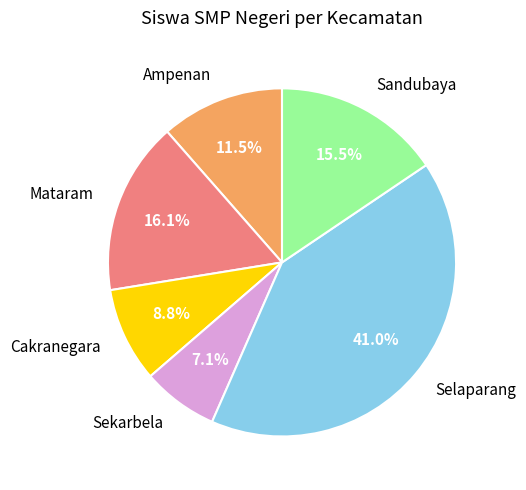

To the nearest percent, what is the combined percentage of Ampenan and Selaparang?

52%